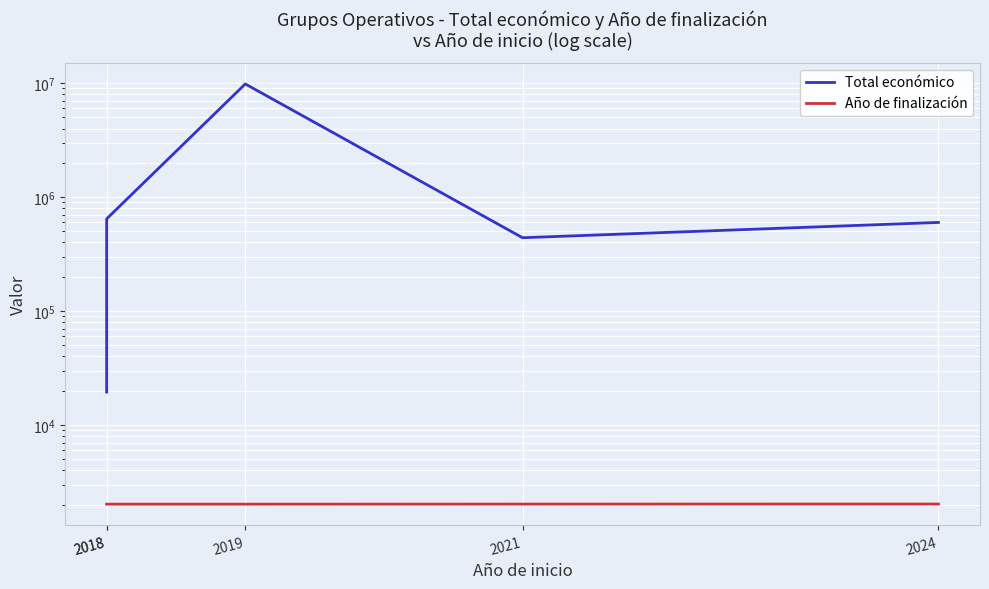

True or false: Total económico and Año de finalización intersect in this chart.

False